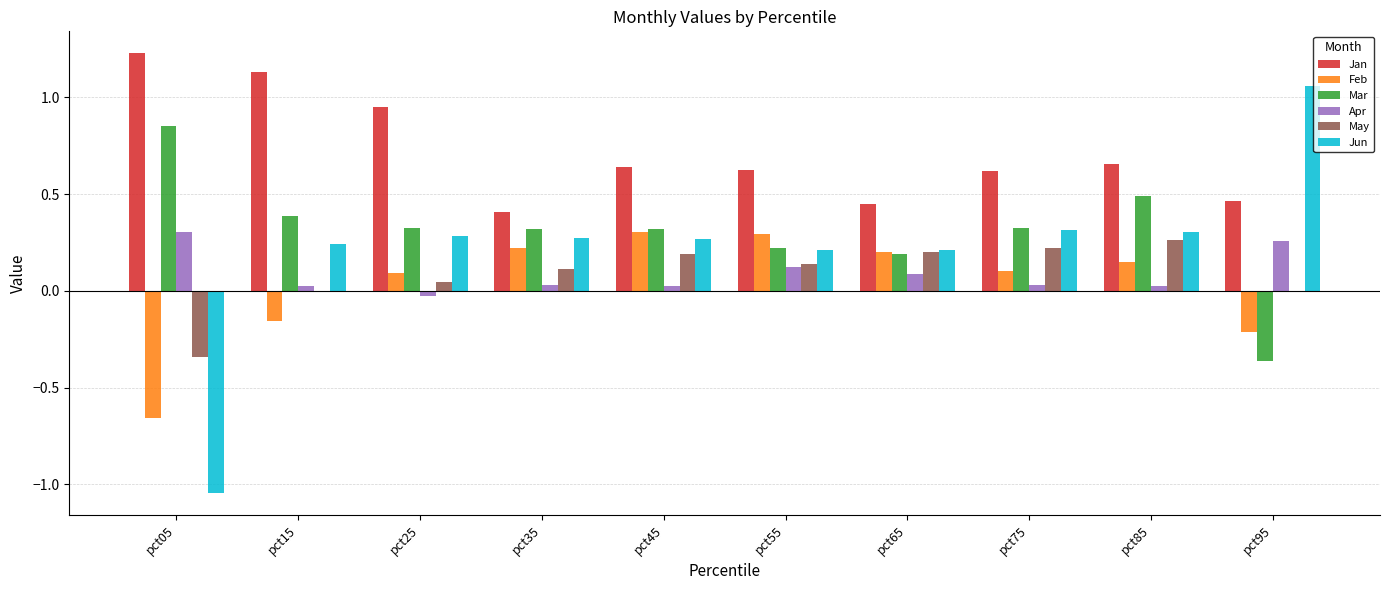

What is the sum of all Jan values?

7.2